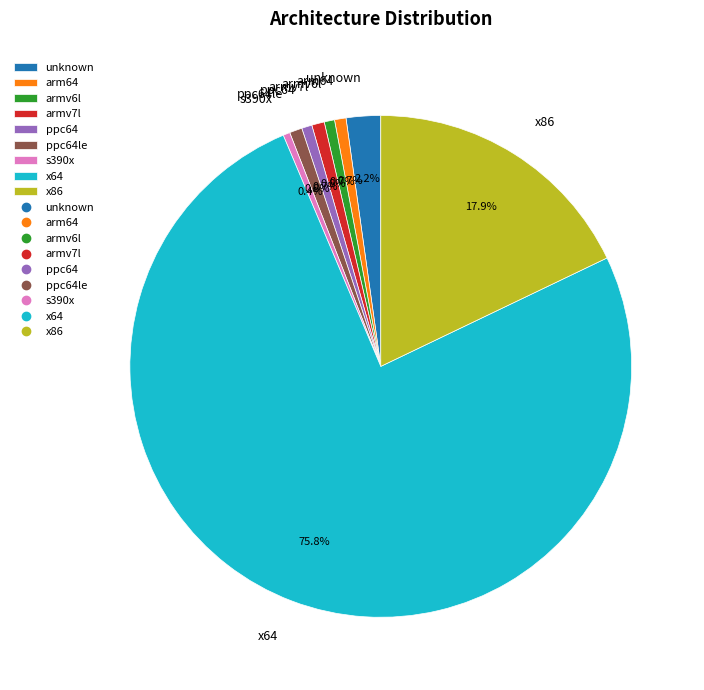

What is the ratio of the value at armv6l to the value at unknown?

0.3